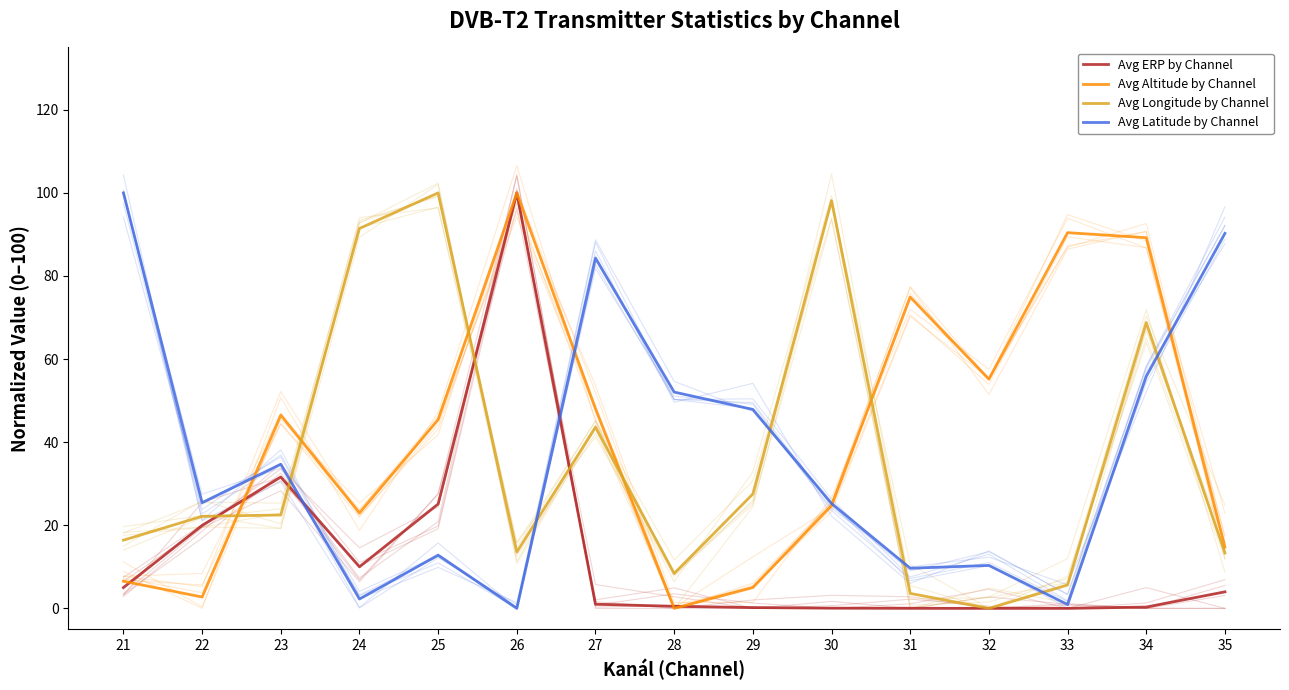

Which series changed the most between 30 and 35?

Avg Longitude by Channel